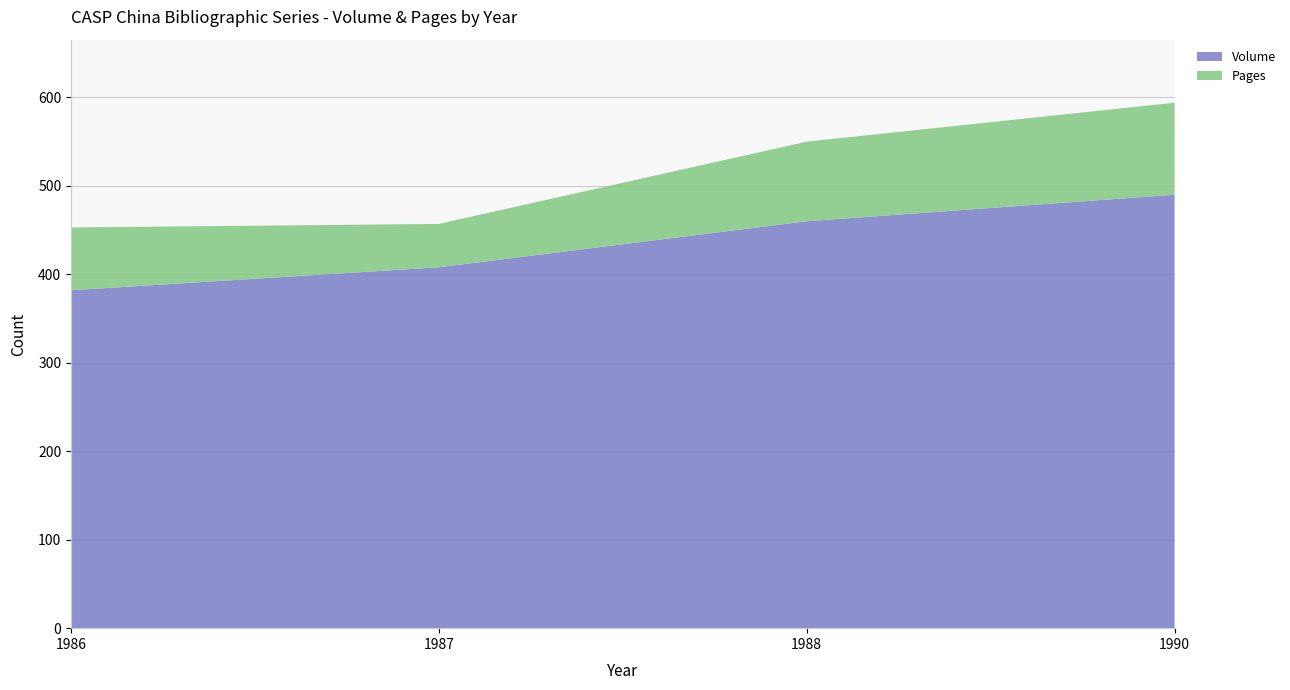

Reading left to right, what are all the values shown in this chart?

Volume: 1990=490	1988=460	1987=408	1986=382
Pages: 1990=104	1988=90	1987=49	1986=71